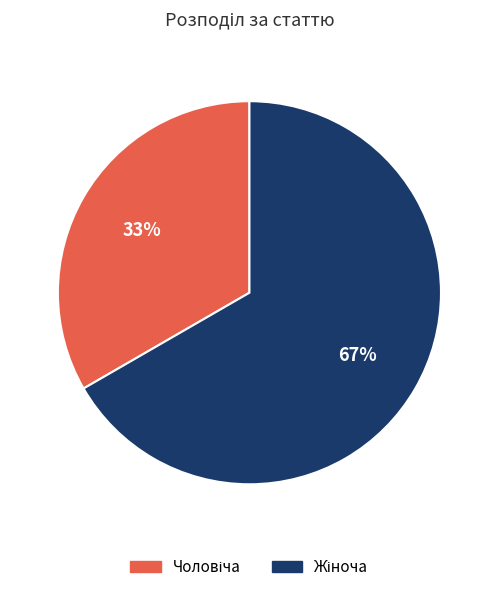

Is there any slice that represents more than half of the pie?

Yes